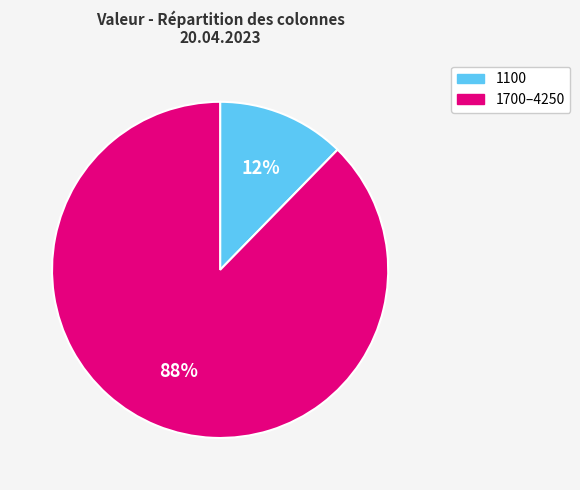

Is there a majority slice in this chart?

Yes